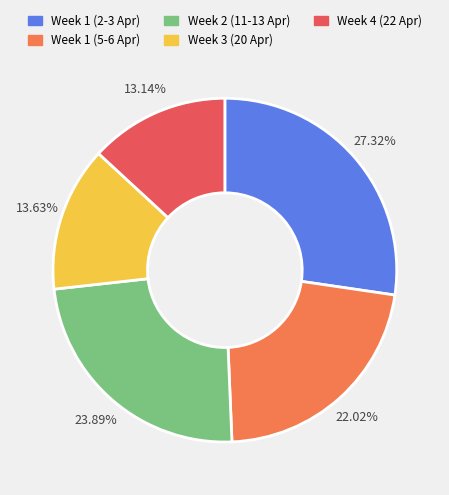

Does any single category account for the majority?

No